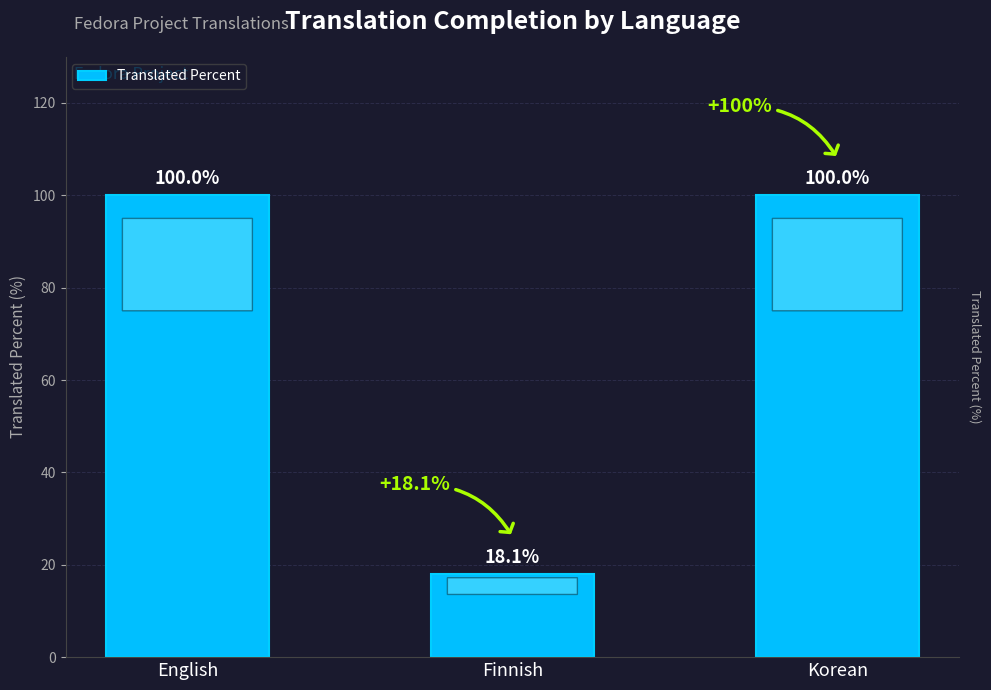

The value at Korean is 158.0. True or false?

False